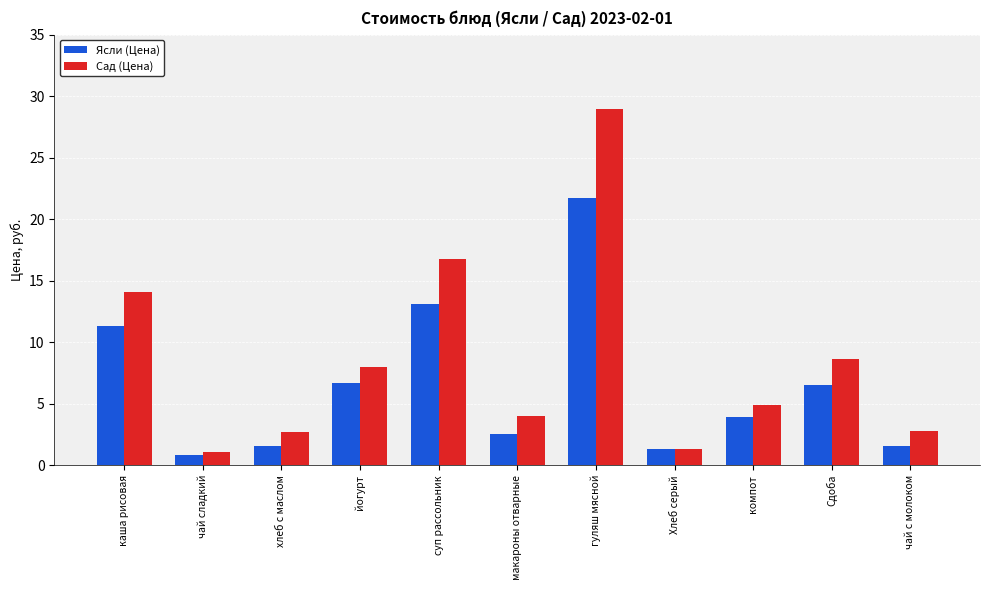

What is the label of the 7th bar from the right?

суп рассольник